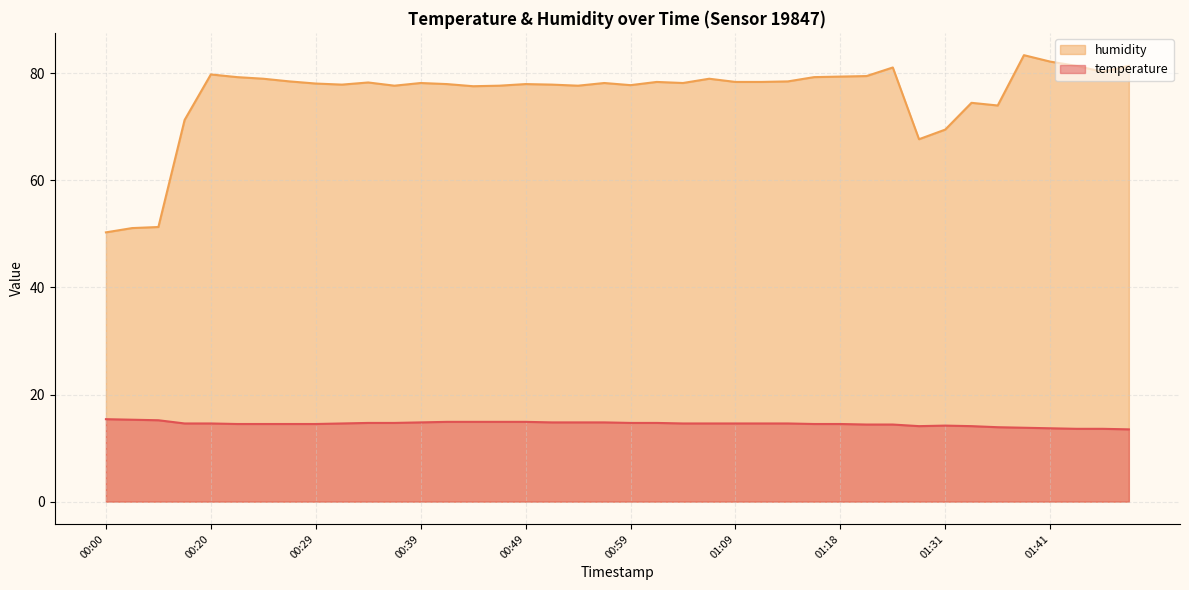

What are all the series names shown in the legend?

humidity, temperature